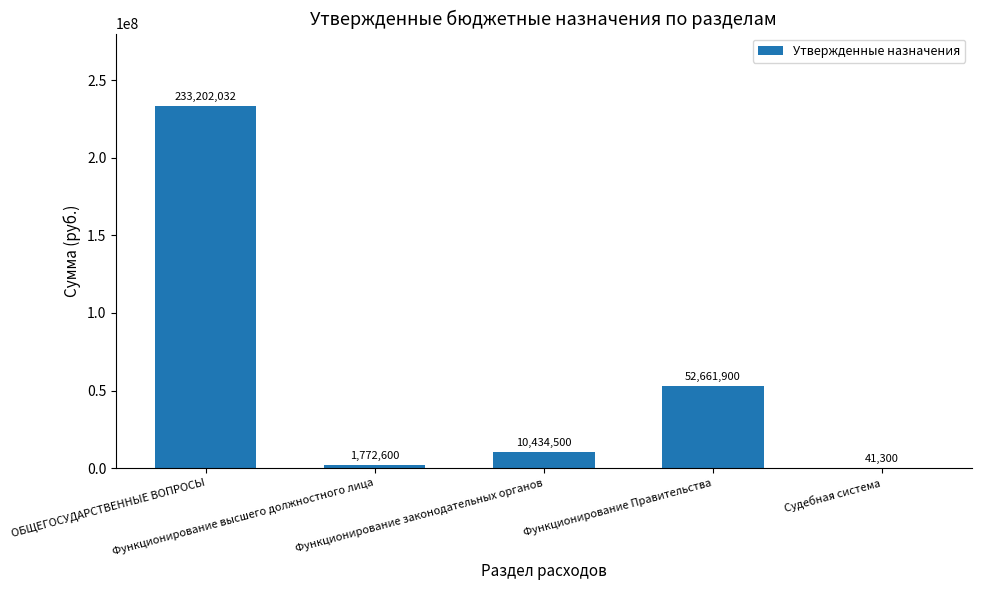

What is the maximum value shown in the chart?

233202032